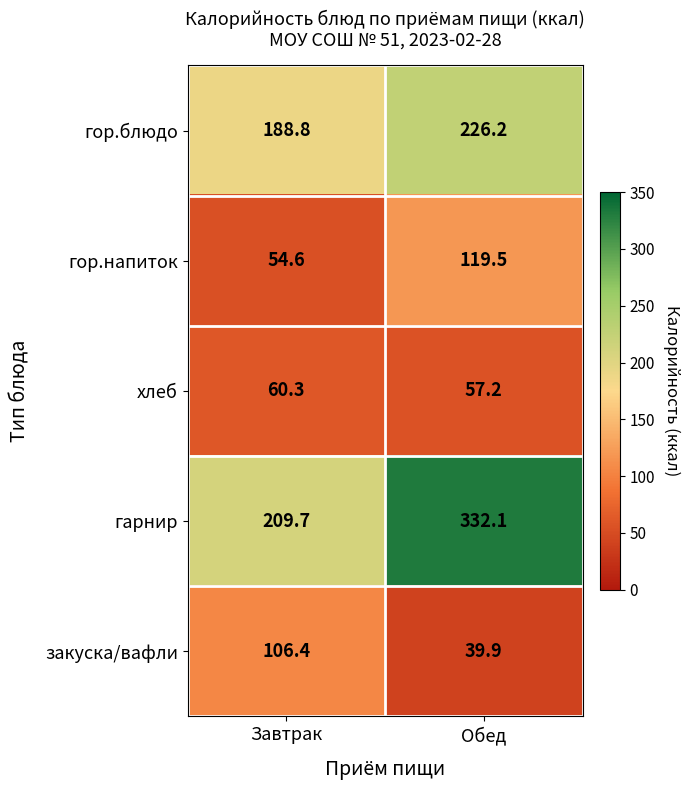

At how many categories does at least one series exceed 142?

2